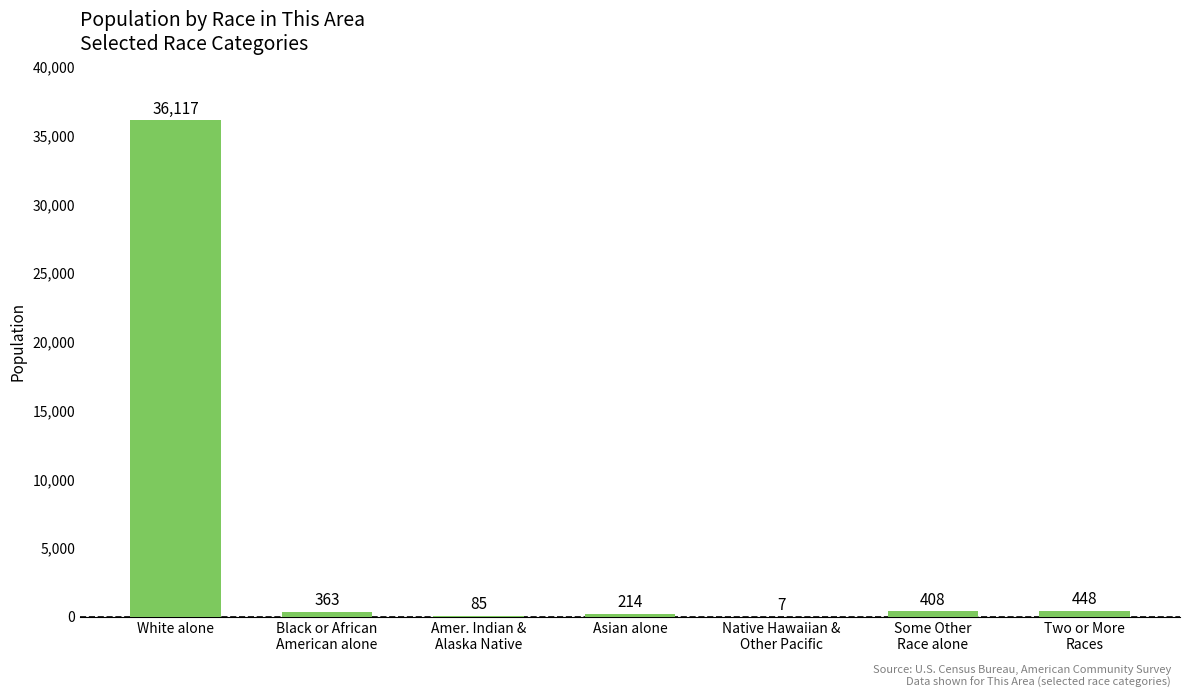

Approximately how many times larger is the value at White alone compared to Asian alone?

168.8